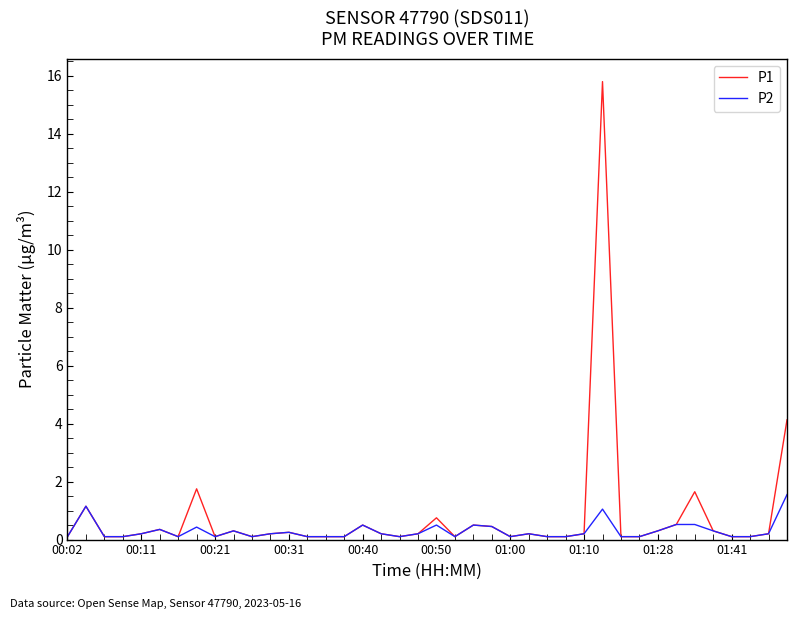

What is the highest value of the P2 series?

1.6